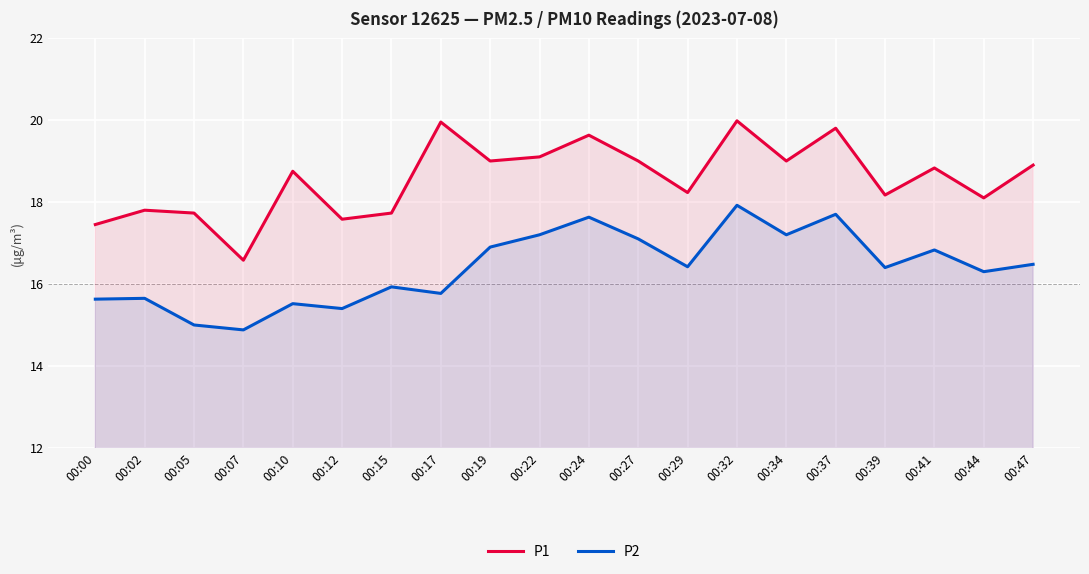

Is the value of P2 at 00:24 greater than the value of P1 at 00:32?

No